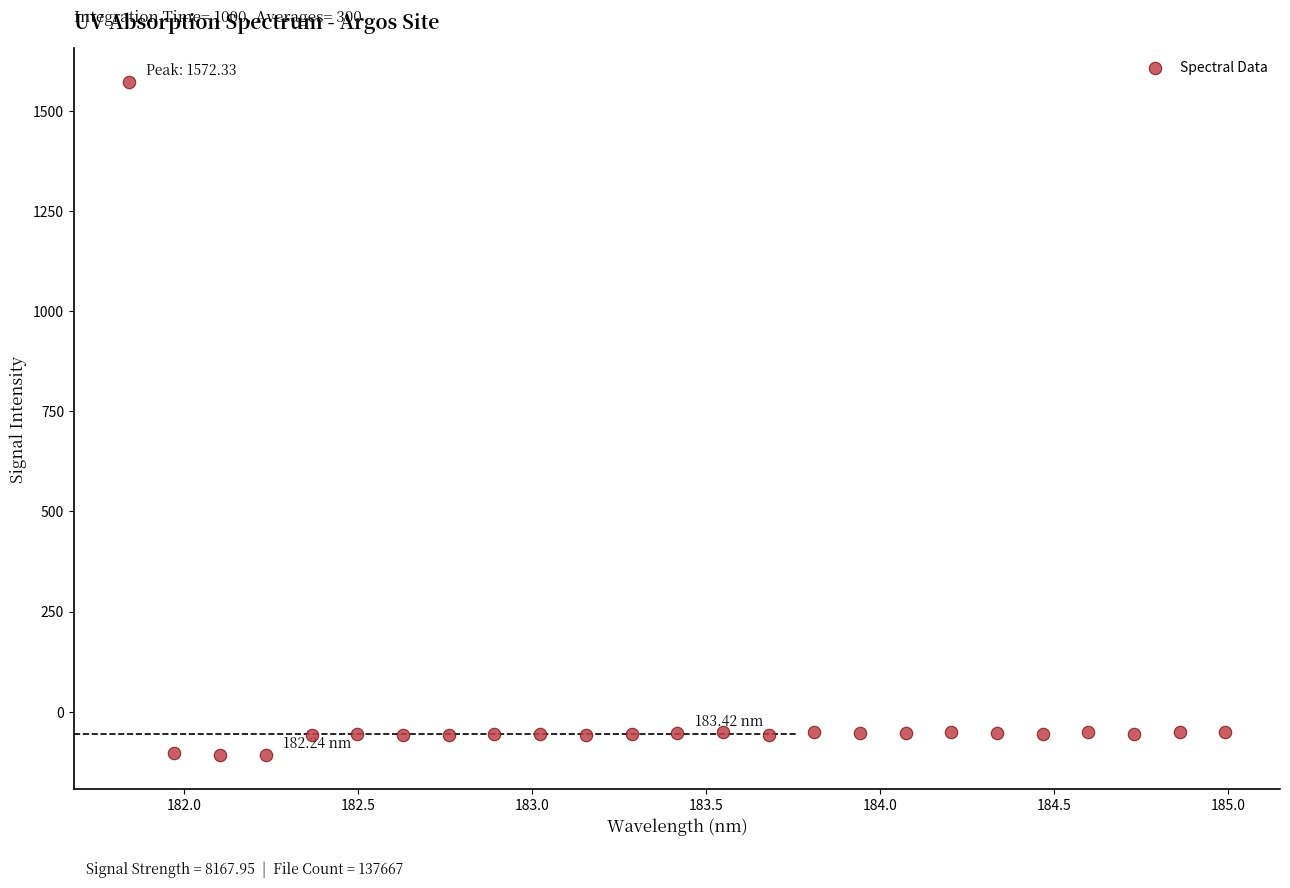

What is the range of Y values (max minus min)?

1680.9